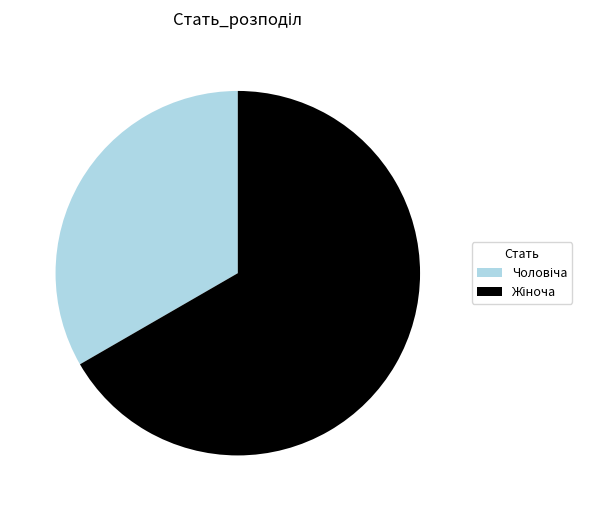

Is there any slice that represents more than half of the pie?

Yes